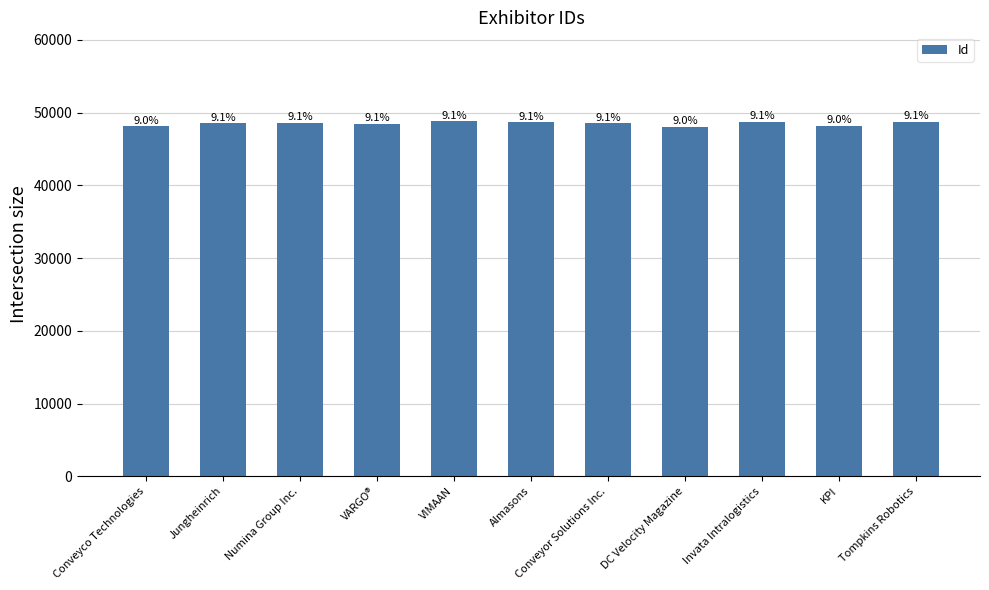

What is the ratio of the value at Conveyco Technologies to the value at Almasons?

1.0